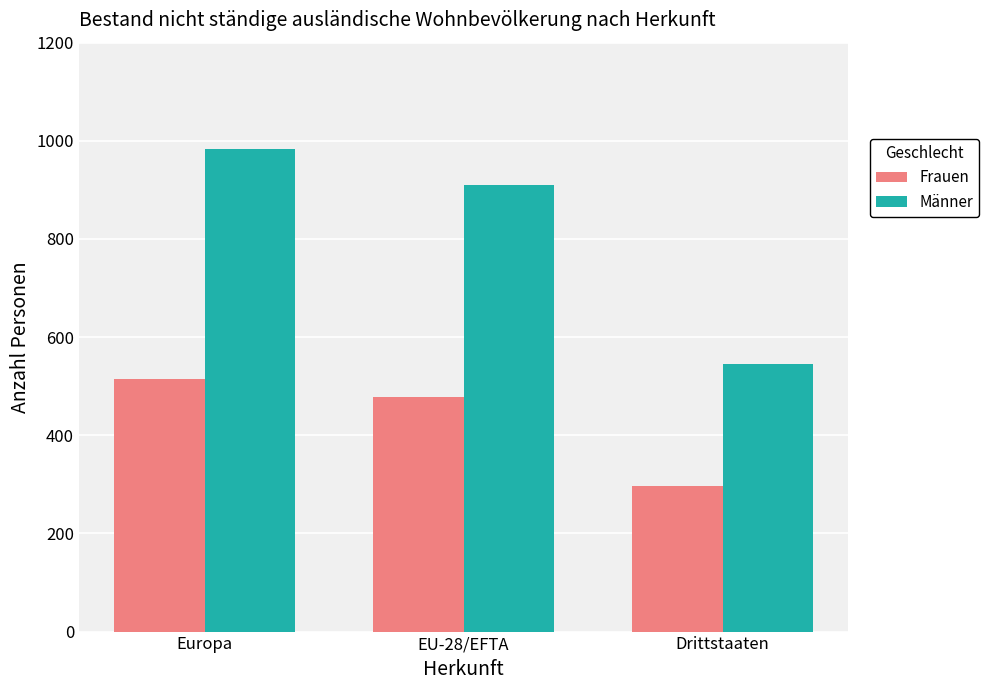

What position from the left is Europa?

1